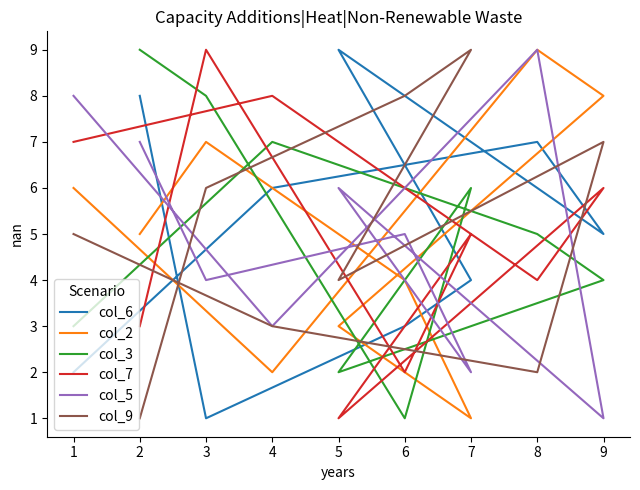

Which series ends up on top after the final intersection of col_3 and col_9?

col_9